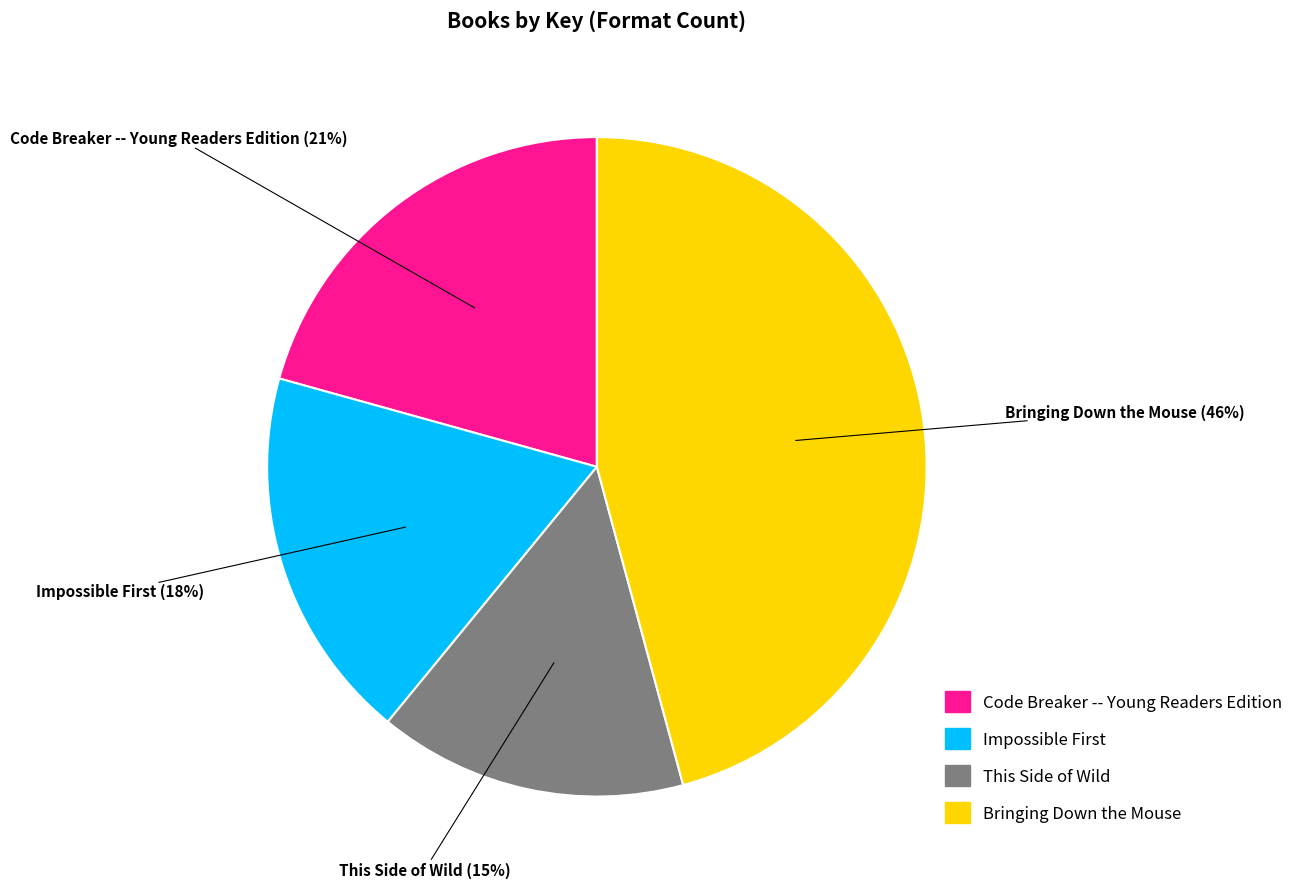

Which slice is the smallest?

This Side of Wild